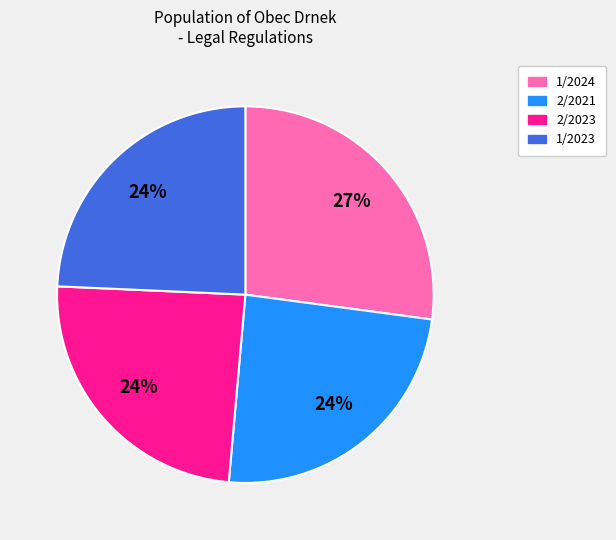

True or false: 2/2021 accounts for 37% of the total.

False